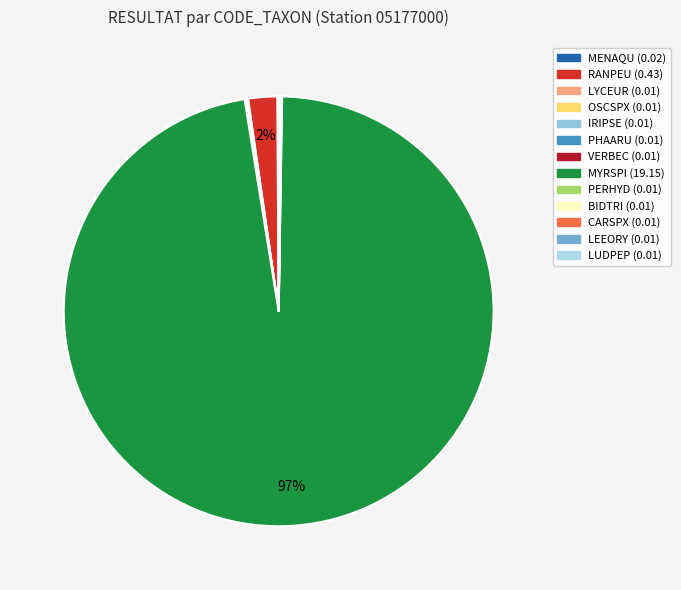

Count the number of slices in the pie.

13